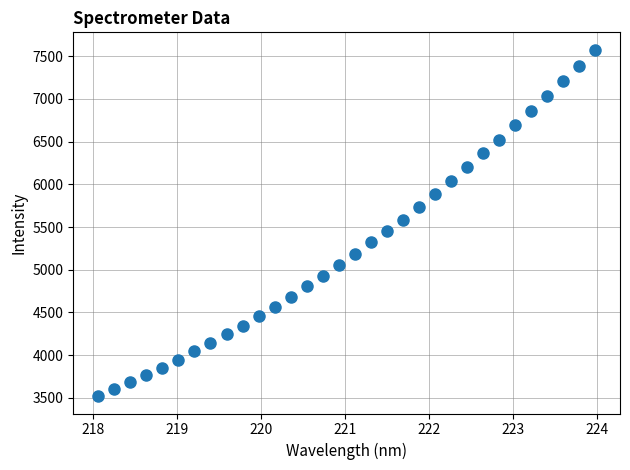

What is the range of Y values (max minus min)?

4058.3